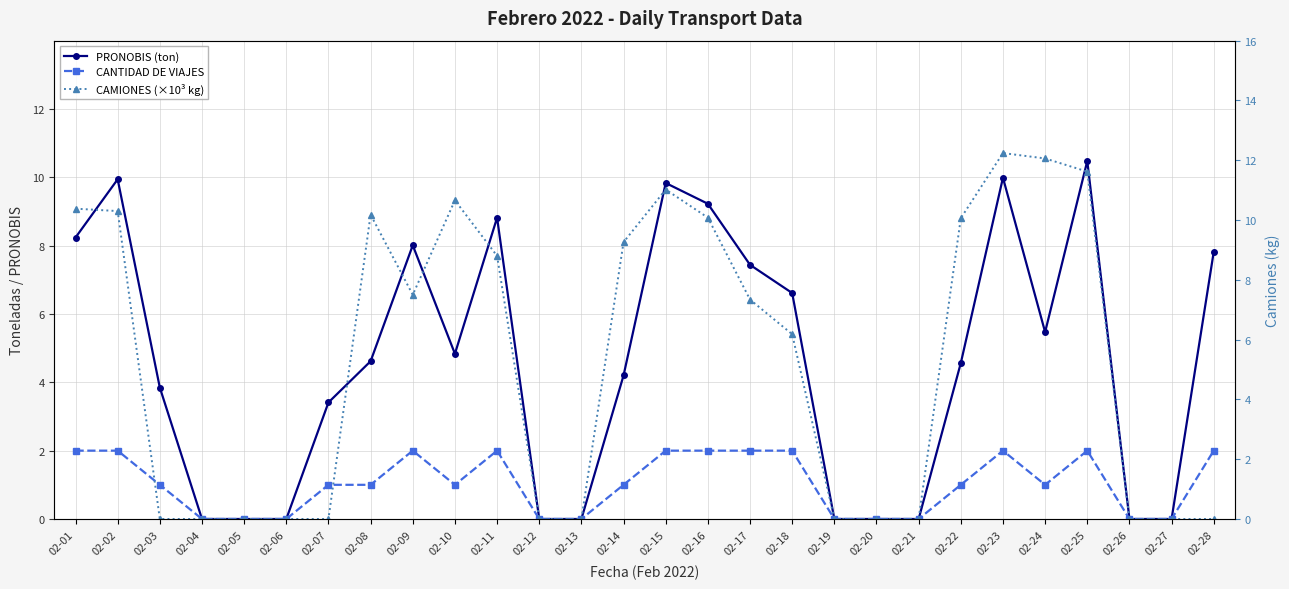

What is the highest value of the CANTIDAD DE VIAJES series?

2.0